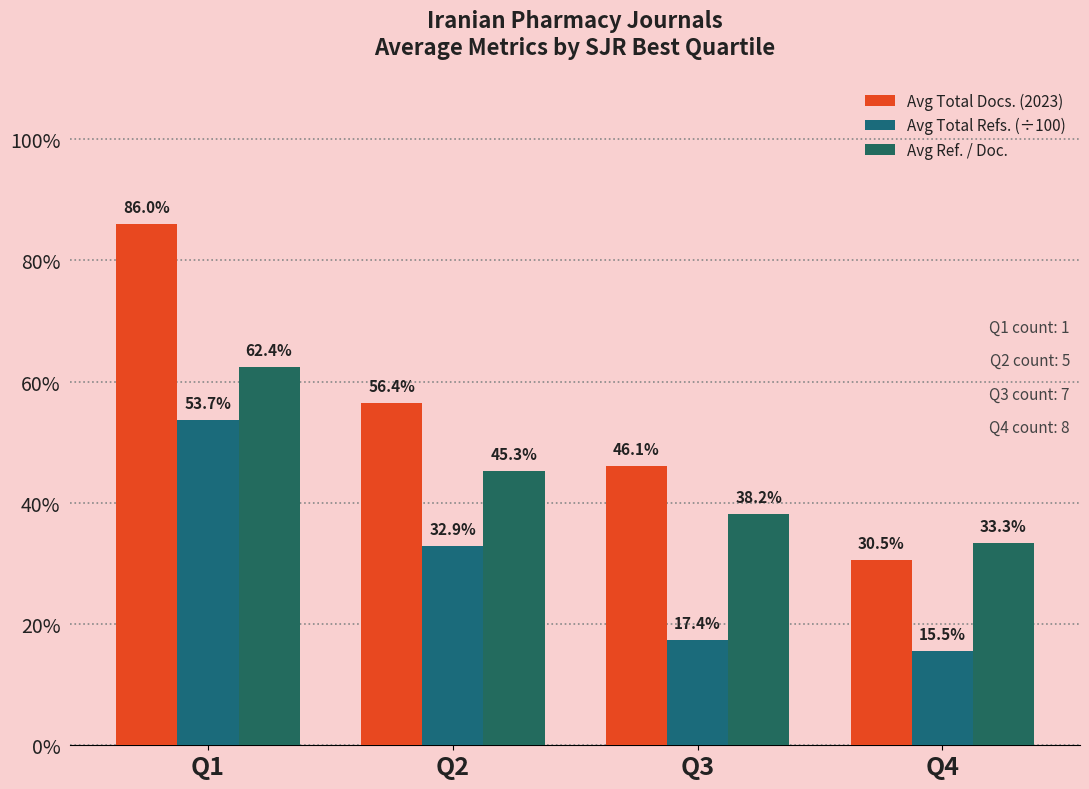

Which series has the widest spread of values?

Avg Total Docs. (2023)